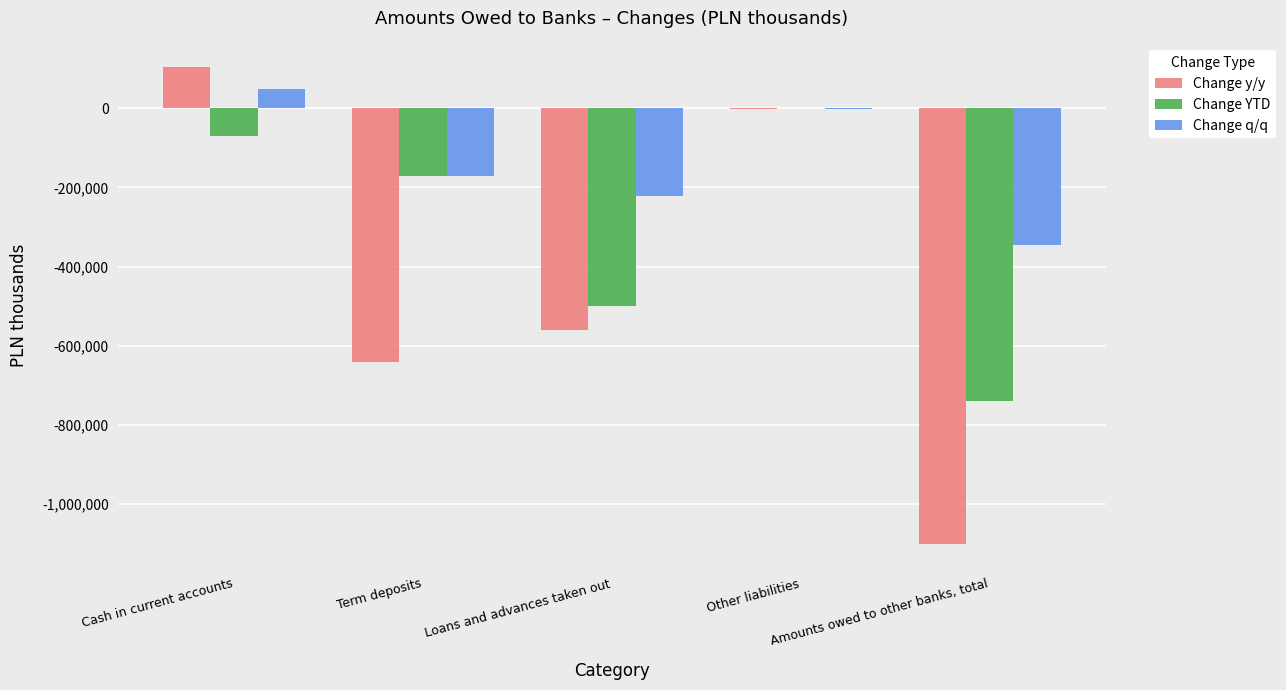

The Change q/q series shows -344725 at Amounts owed to other banks, total. True or false?

True